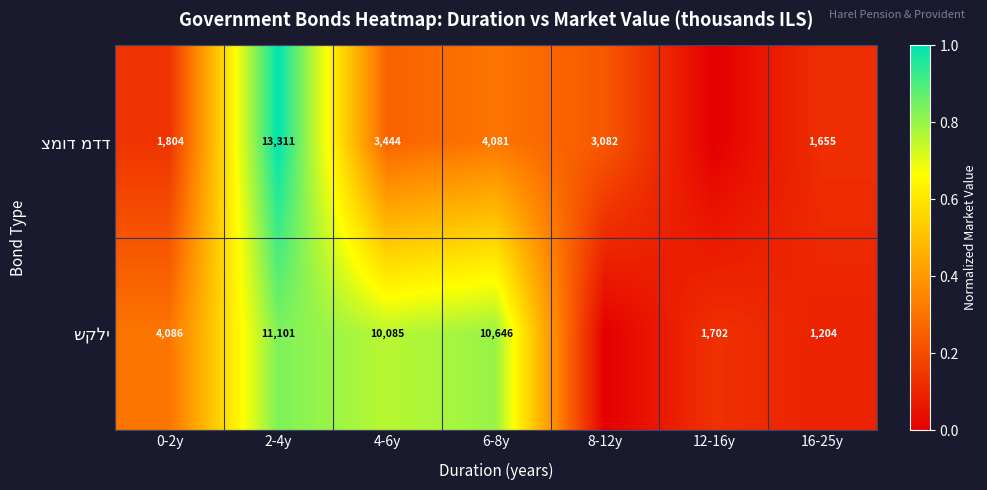

What is the difference between the highest and lowest values at 2-4y?

2210